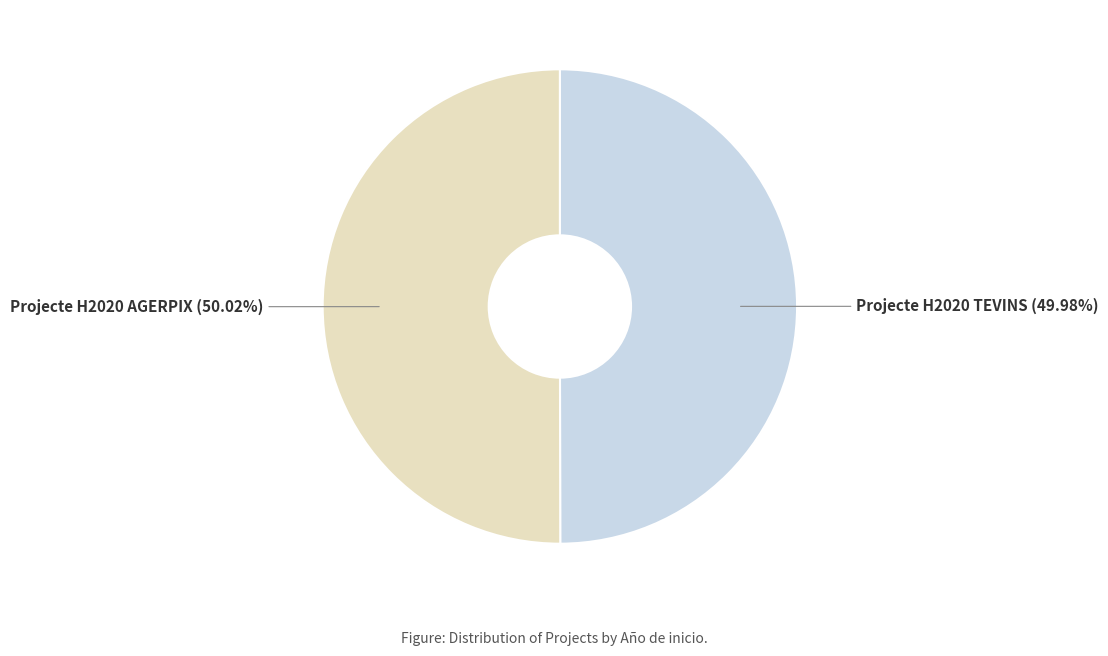

How many segments does this pie chart have?

2